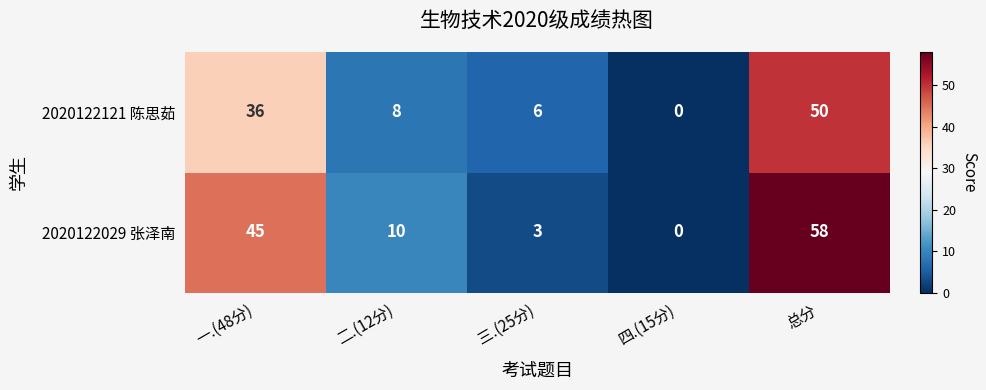

The 2020122121 陈思茹 series shows 6 at 三.(25分). True or false?

True